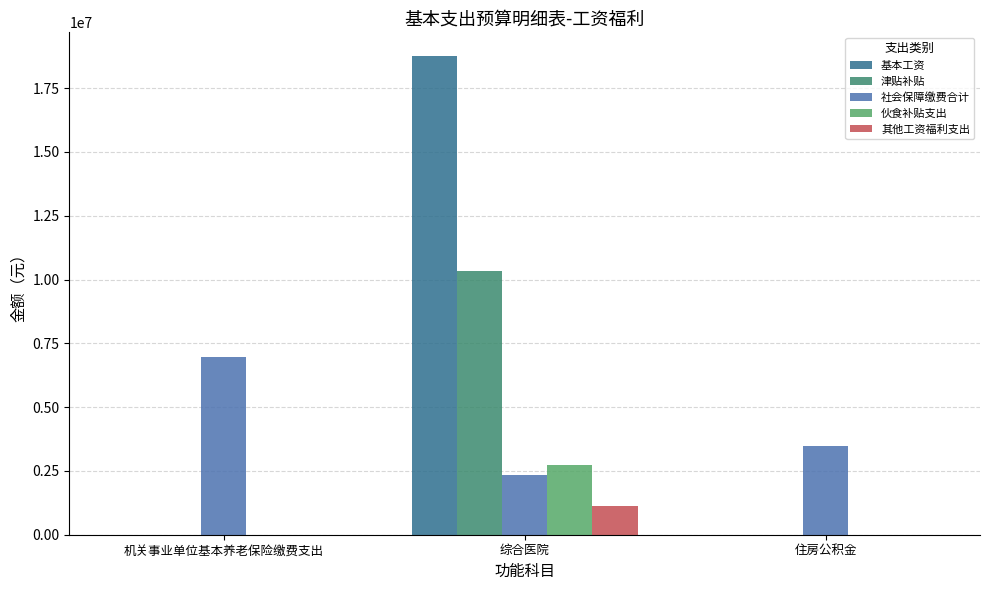

What is the total value across all series at 机关事业单位基本养老保险缴费支出?

6983449.9